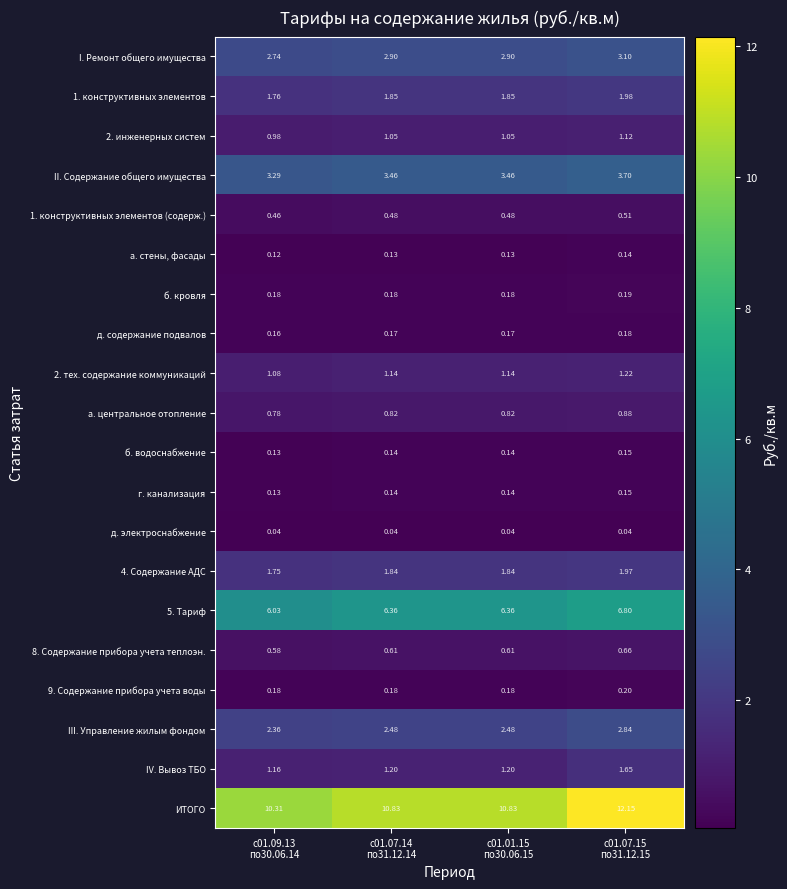

Which series has the largest total across all categories?

ИТОГО